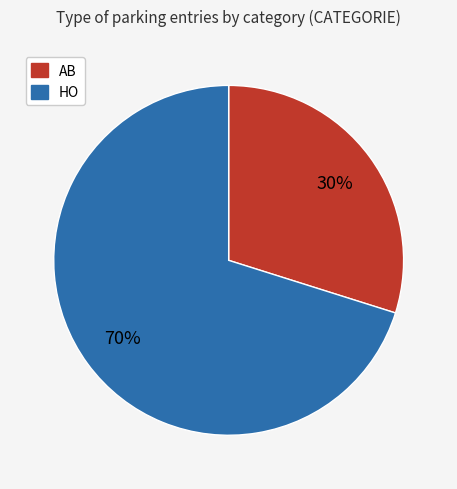

Which has a higher value, AB or HO?

HO